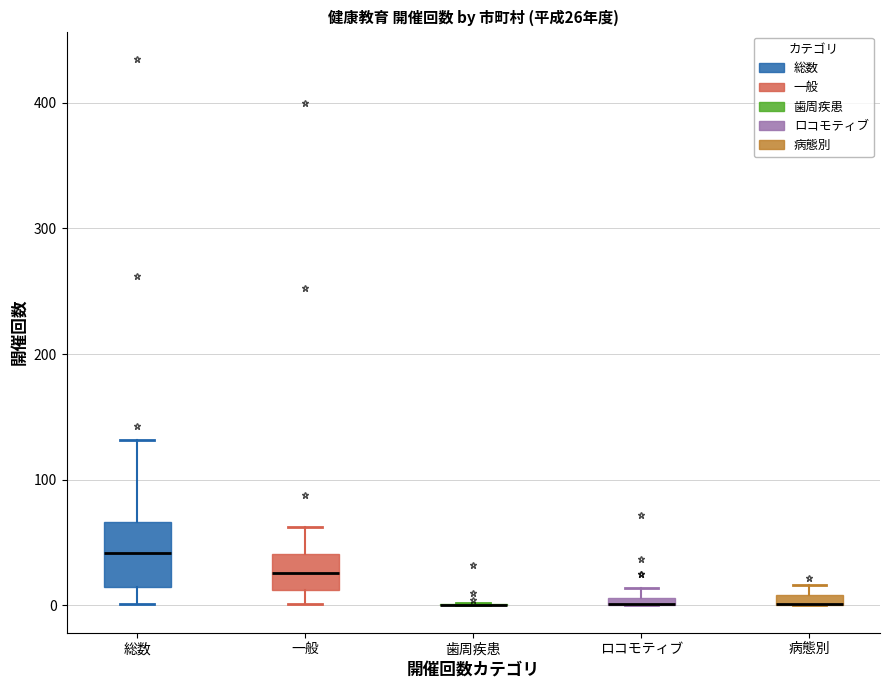

Comparing the boxes themselves (not the whiskers), which one is the tallest?

総数